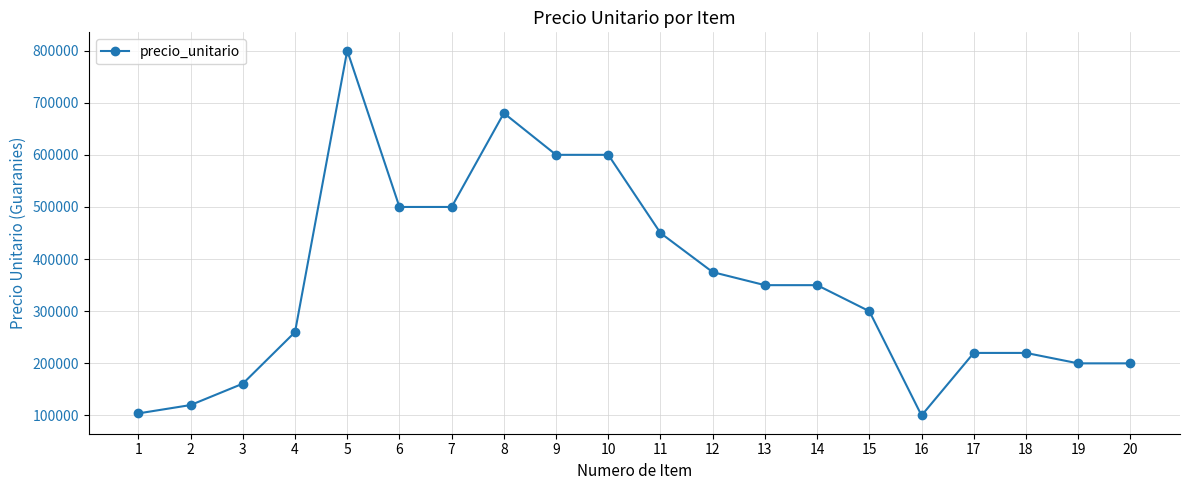

At which label does the data first exceed 350000?

5